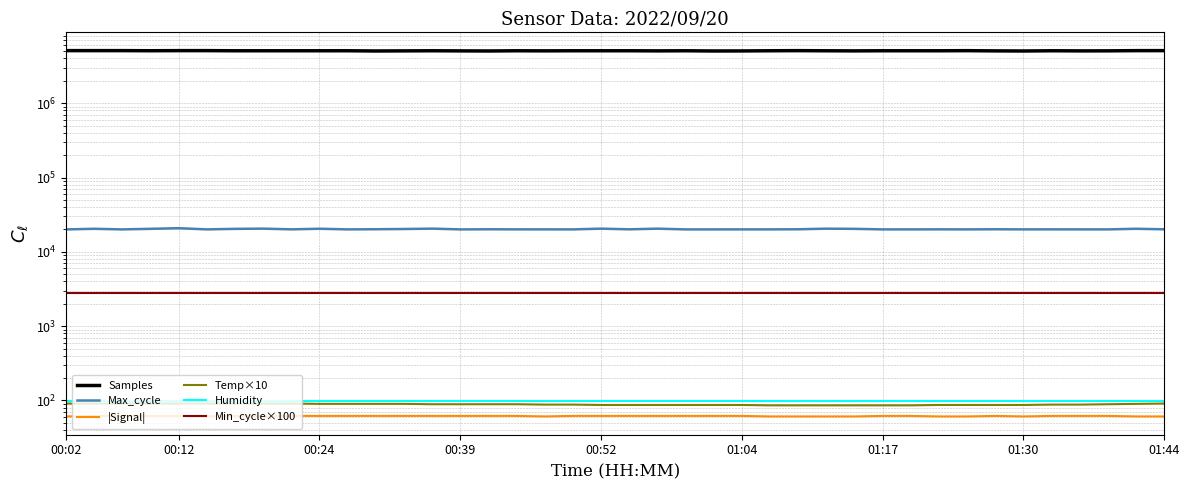

In Max_cycle, how many points are higher than both neighbors (excluding endpoints)?

13